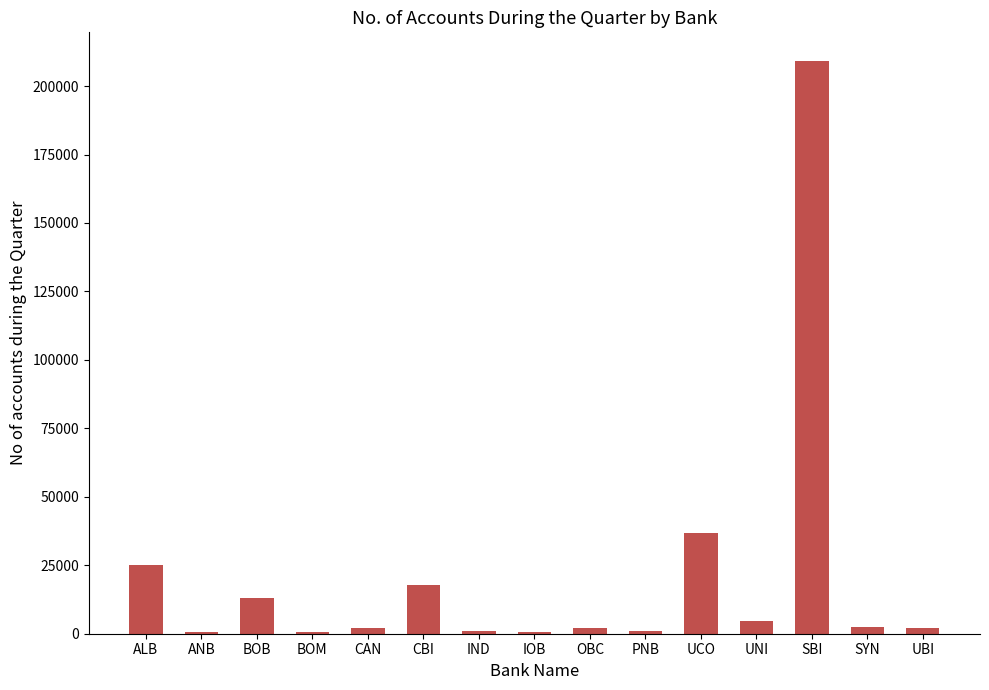

Are the bars horizontal?

No